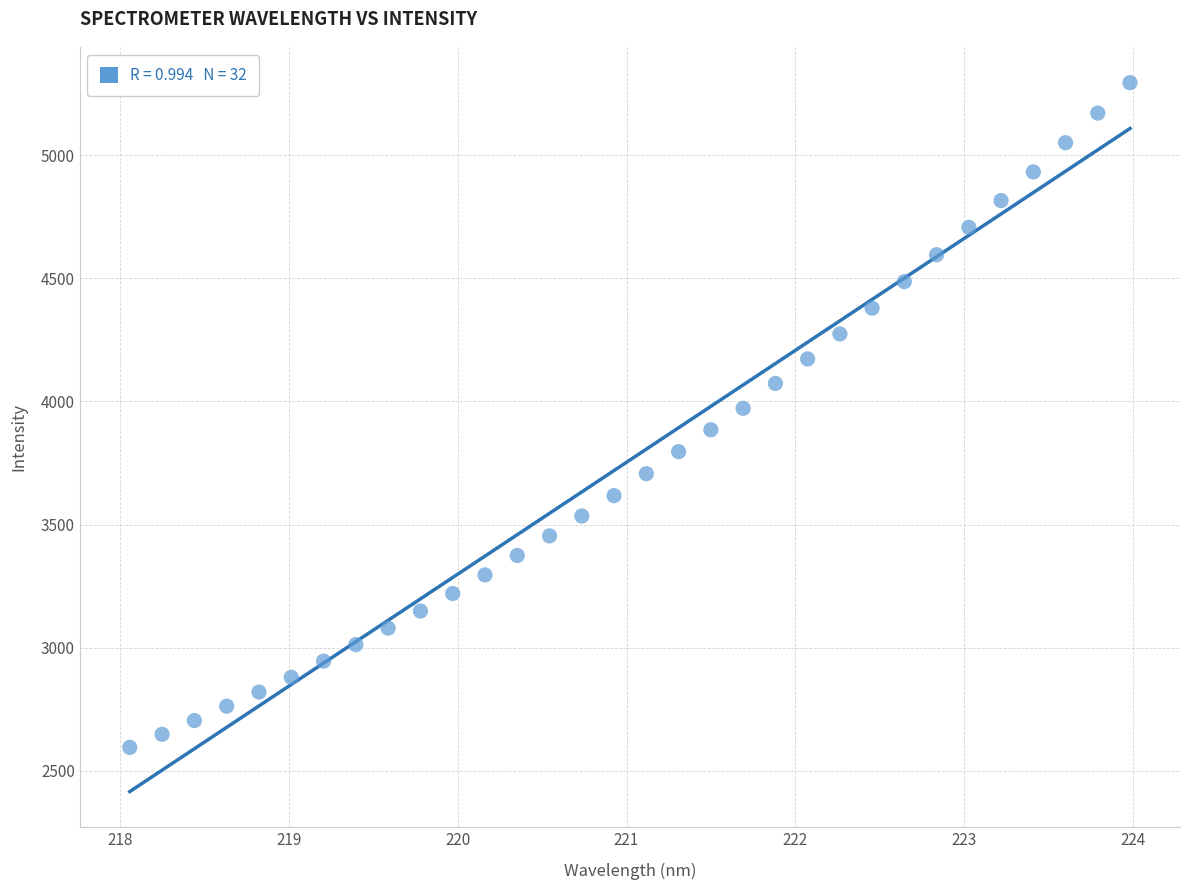

What is the range of X values (max minus min)?

5.9